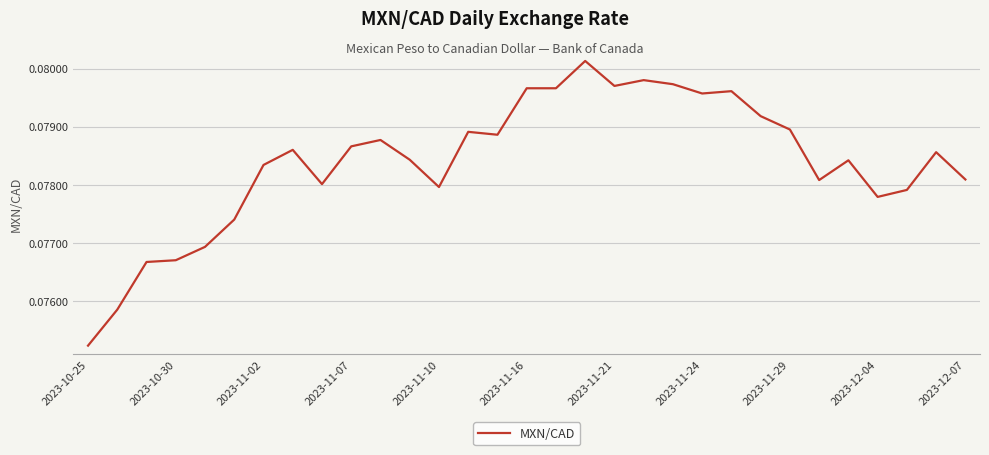

Does the chart display data point markers on the line(s)?

No